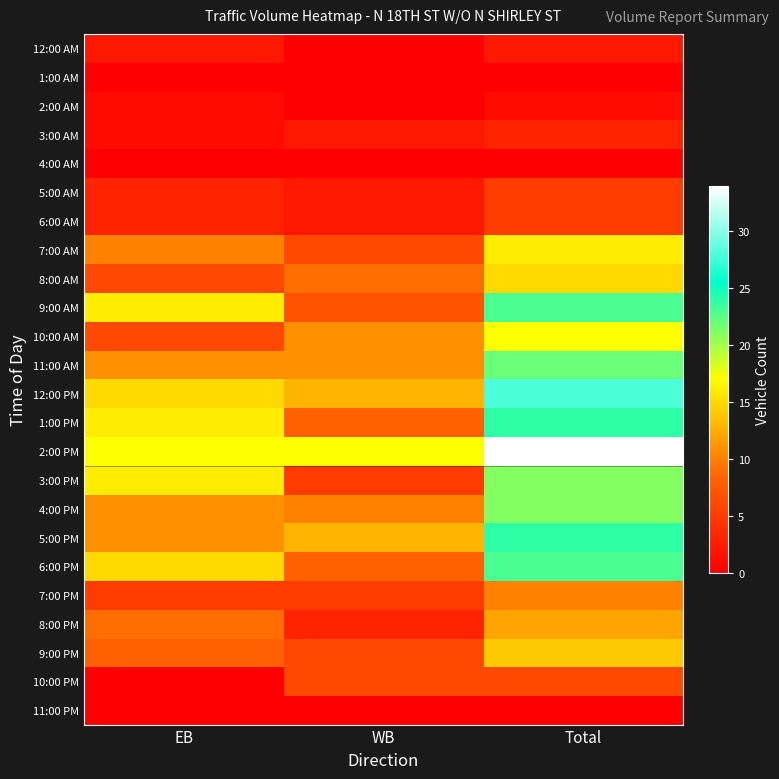

At how many categories does at least one series exceed 3?

3